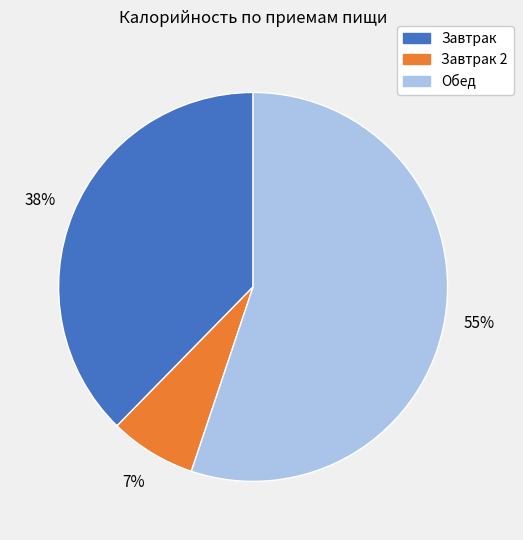

To the nearest percent, what is the average slice percentage?

33%